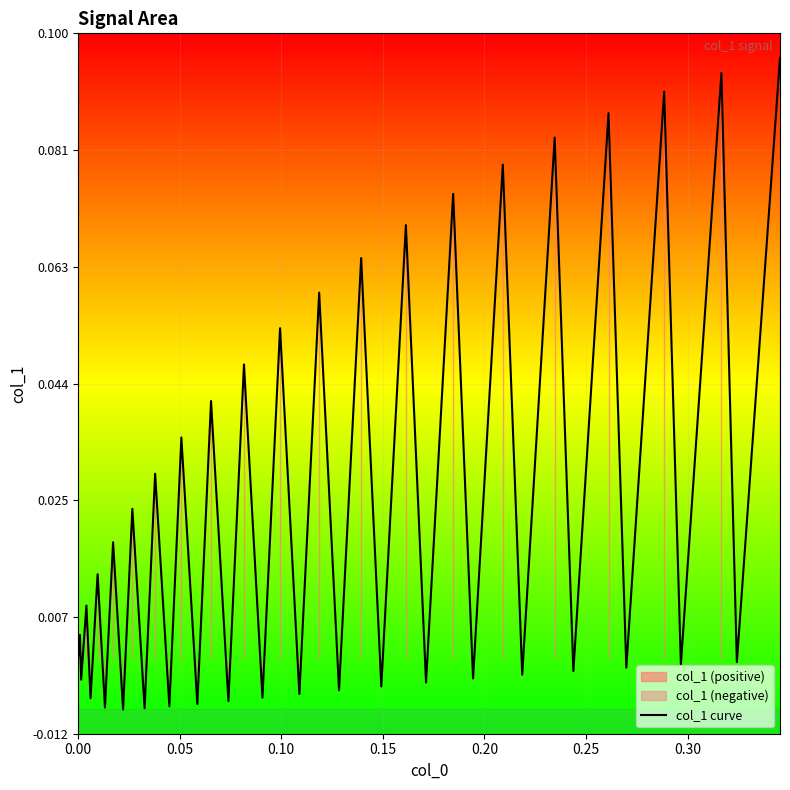

What is the difference between the maximum and second lowest values?

0.1